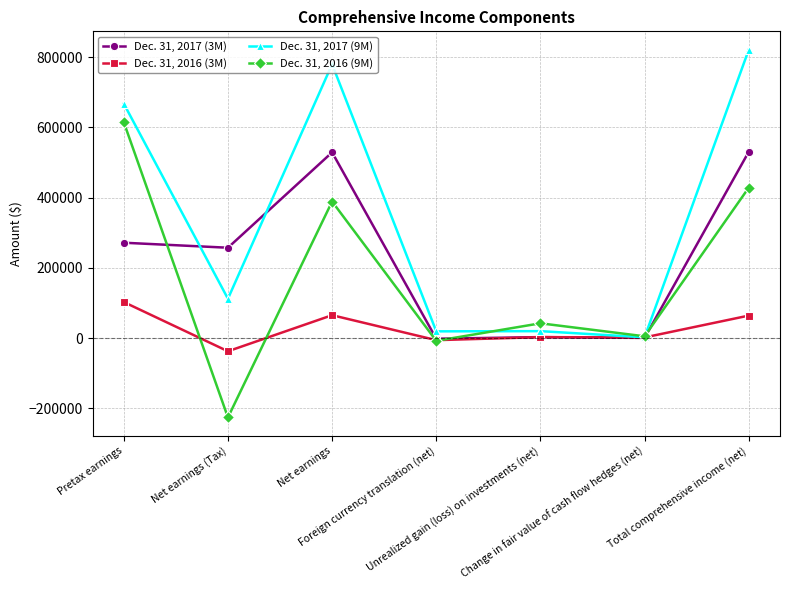

Which series has the largest total across all categories?

Dec. 31, 2017 (9M)